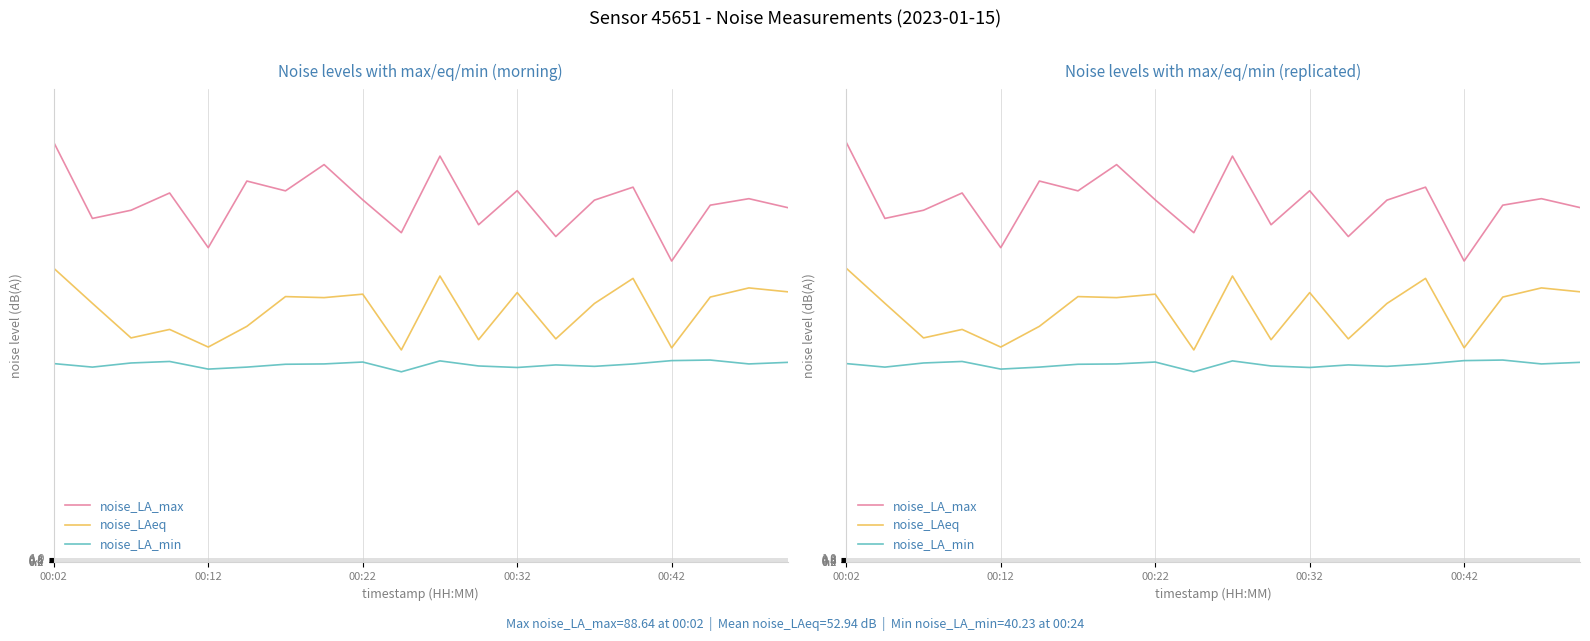

What is the value of the noise_LA_min point at the 14th from the left?

41.7